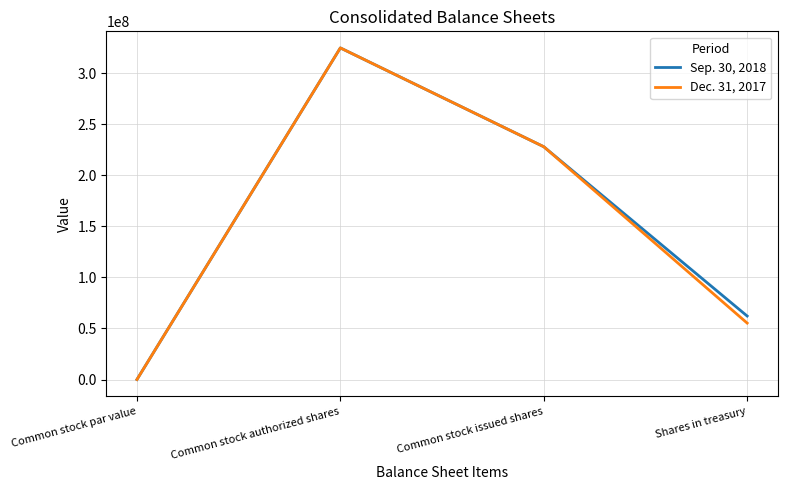

The Sep. 30, 2018 series shows 228164824 at Common stock issued shares. True or false?

True